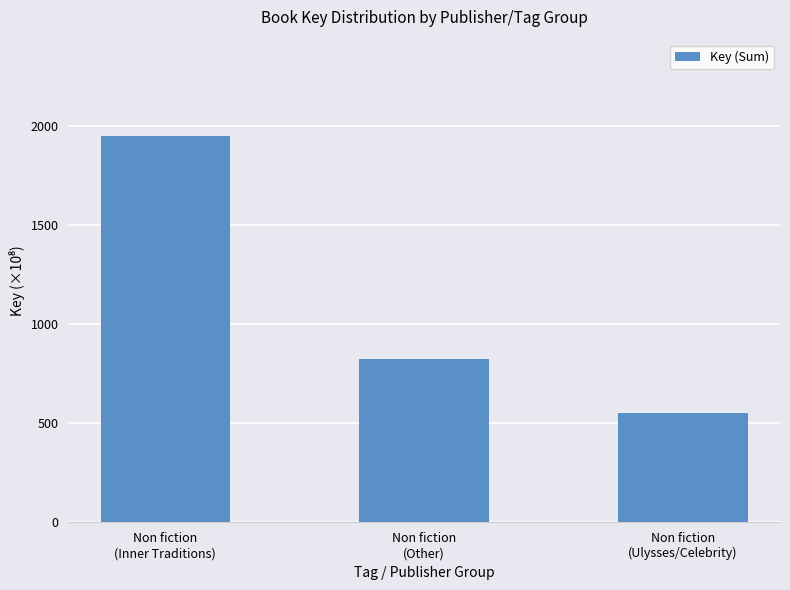

Are the bars horizontal?

No